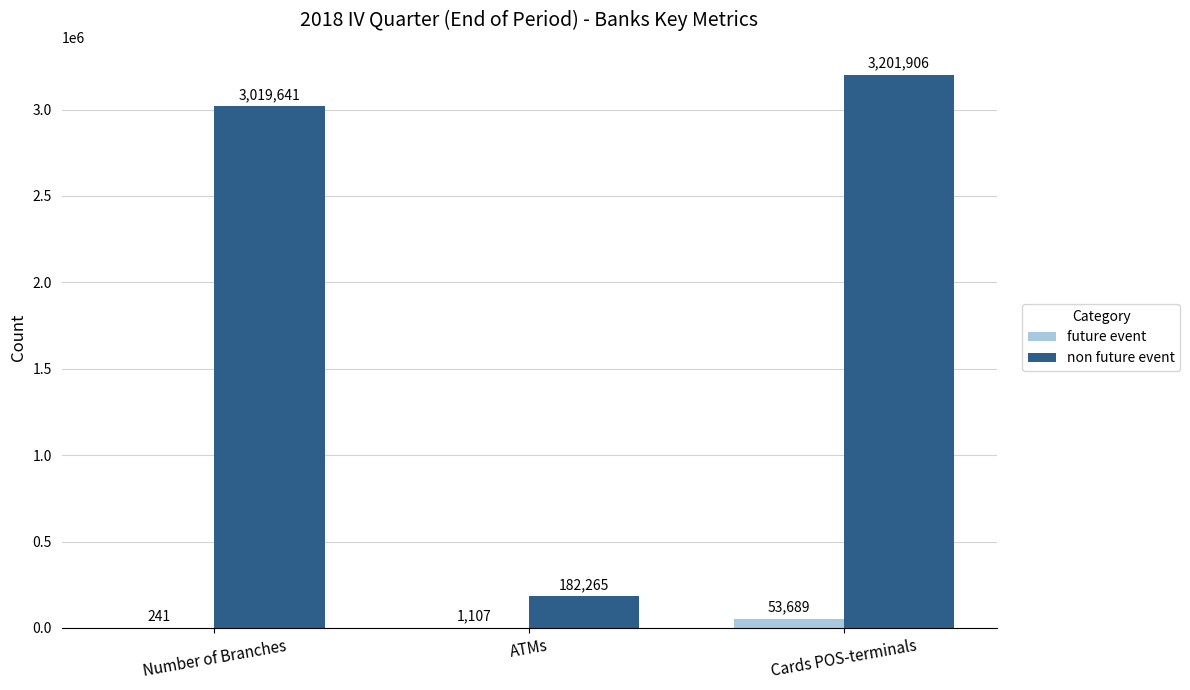

What is the maximum value shown in the chart?

3201906